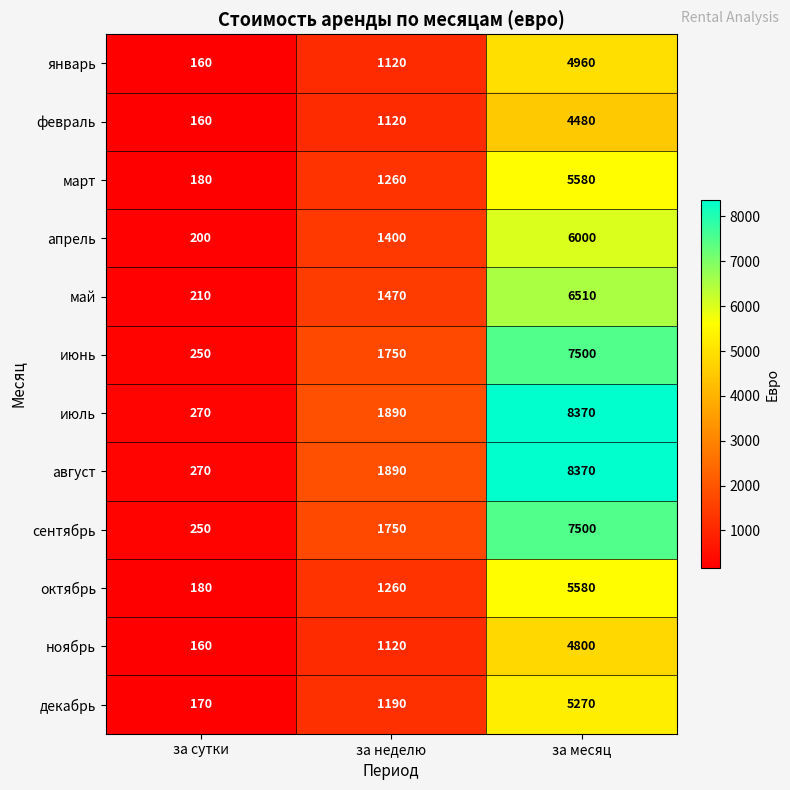

What is the difference between the highest and lowest values at за месяц?

3890